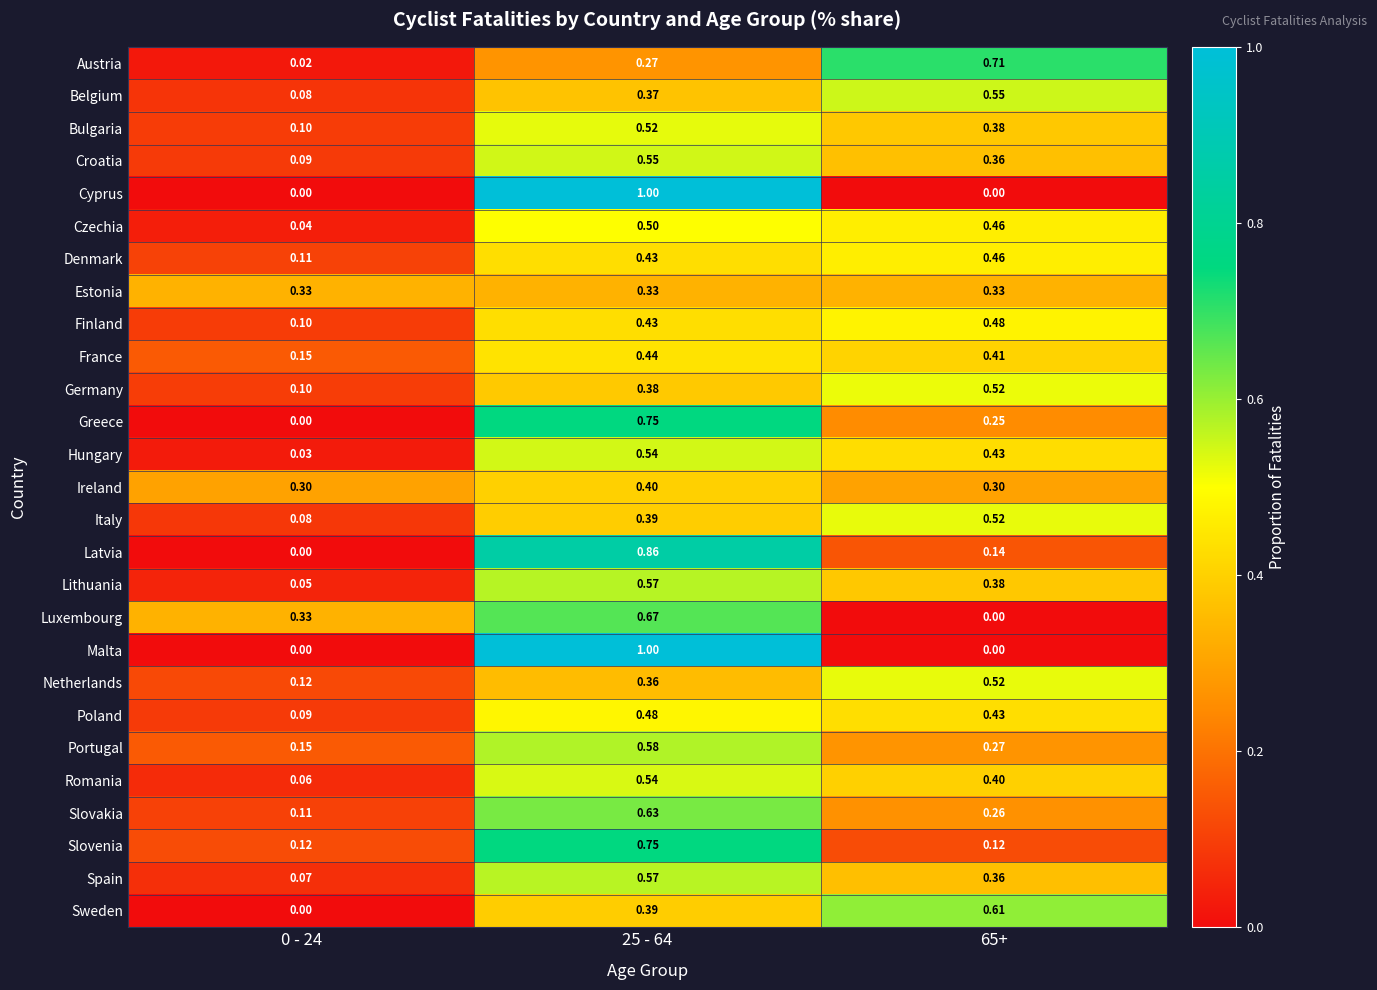

Which series changed the most between 0 - 24 and 65+?

Austria